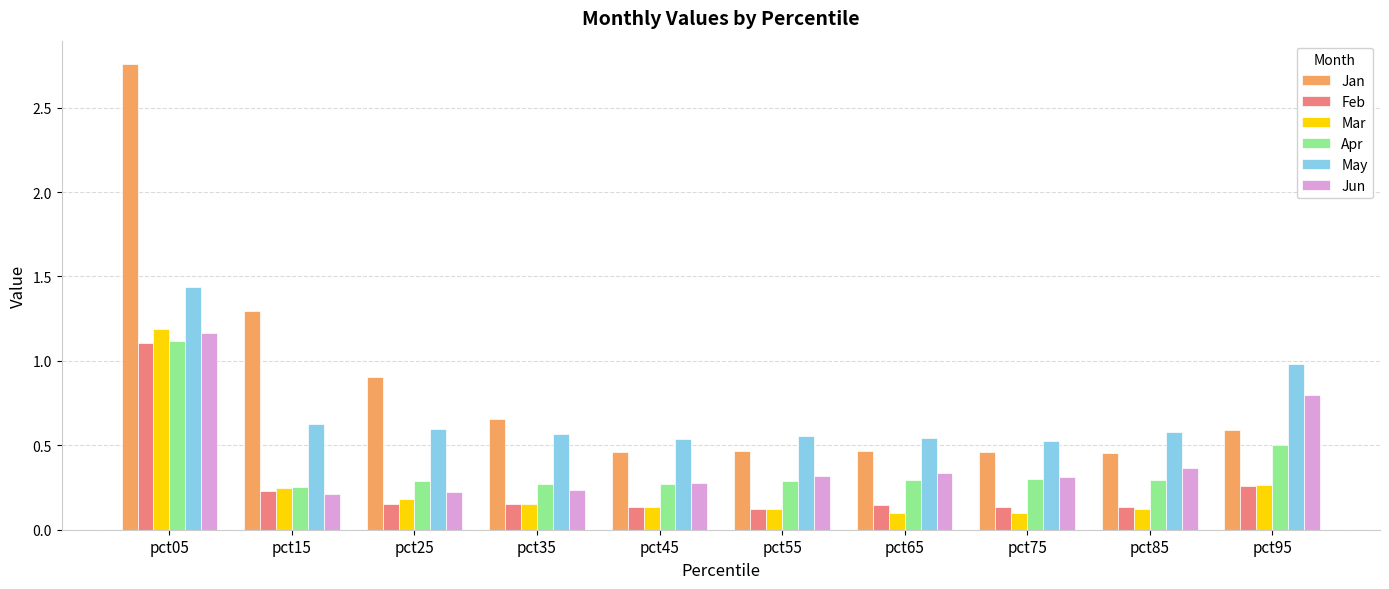

Which category has the highest value across all series?

pct05